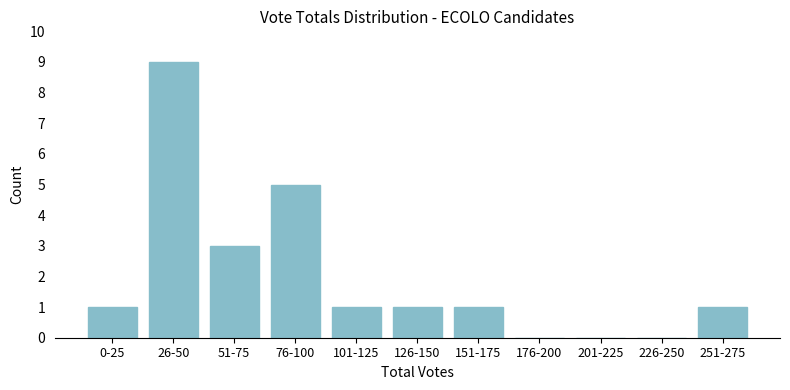

Reading right to left, extract all data points from this chart.

251-275=1	226-250=0	201-225=0	176-200=0	151-175=1	126-150=1	101-125=1	76-100=5	51-75=3	26-50=9	0-25=1